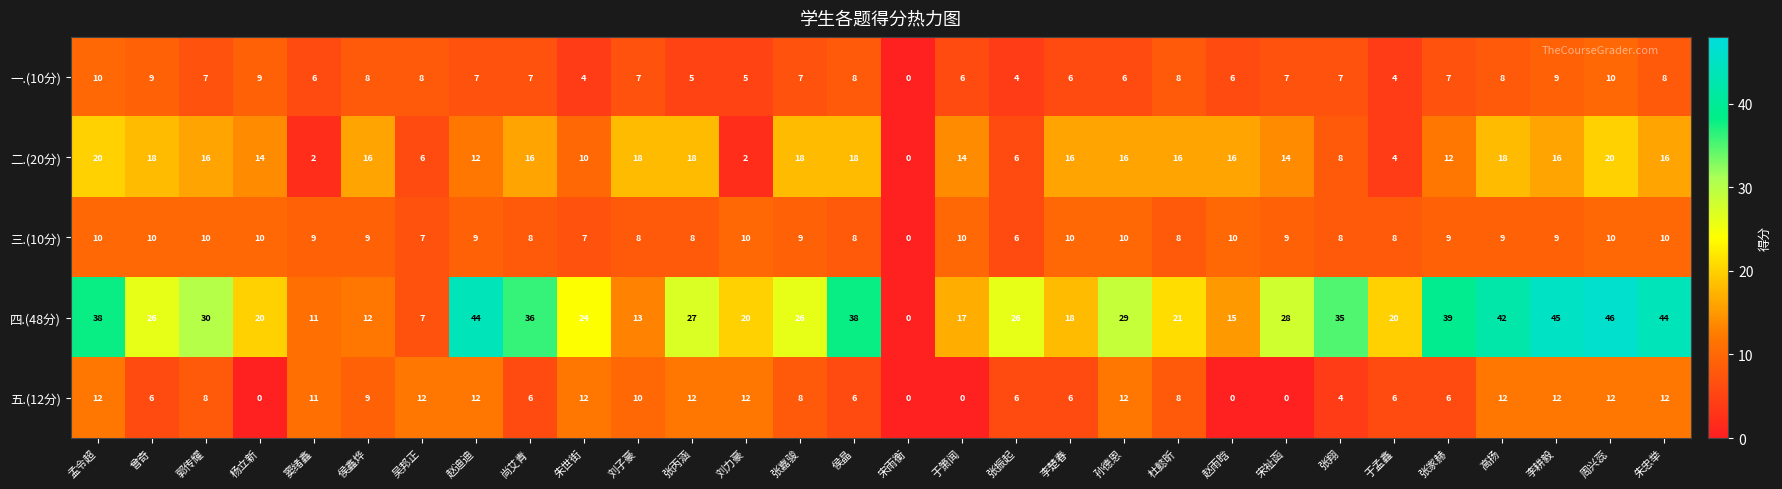

What is the average value of the 二.(20分) series?

13